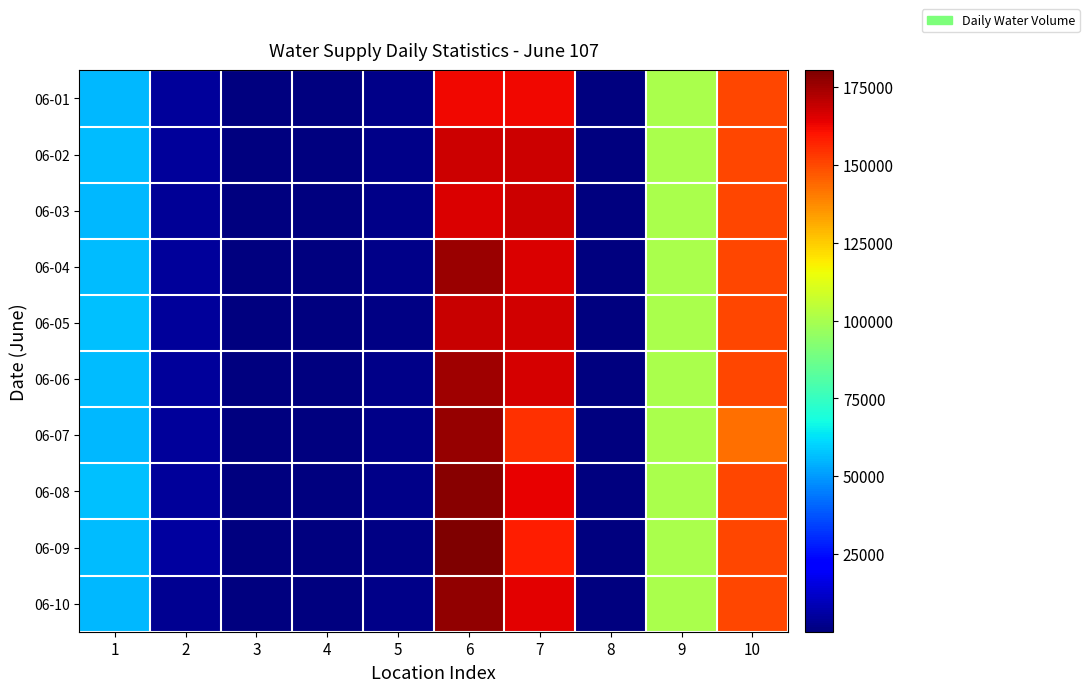

Reading left to right, what are all the values shown in this chart?

06-01: 1=55560	2=4824	3=63	4=217	5=1511	6=162688	7=162358	8=32	9=100640	10=150456
06-02: 1=55828	2=4320	3=65	4=165	5=1582	6=167936	7=168078	8=34	9=100616	10=150460
06-03: 1=55531	2=4124	3=64	4=164	5=1653	6=166208	7=167894	8=33	9=100604	10=150420
06-04: 1=55846	2=4520	3=67	4=184	5=1518	6=175488	7=165956	8=29	9=100568	10=150400
06-05: 1=56398	2=4896	3=69	4=172	5=1402	6=168768	7=167068	8=26	9=100560	10=150392
06-06: 1=56244	2=4764	3=72	4=153	5=1622	6=174784	7=166938	8=31	9=100568	10=150400
06-07: 1=55350	2=4502	3=71	4=144	5=1496	6=176704	7=154842	8=27	9=100564	10=142676
06-08: 1=56548	2=4566	3=69	4=168	5=1505	6=178496	7=163668	8=27	9=100564	10=150384
06-09: 1=56144	2=5154	3=78	4=164	5=1400	6=180352	7=158398	8=27	9=100544	10=150380
06-10: 1=55588	2=3344	3=68	4=178	5=1536	6=177152	7=164666	8=27	9=100608	10=150436